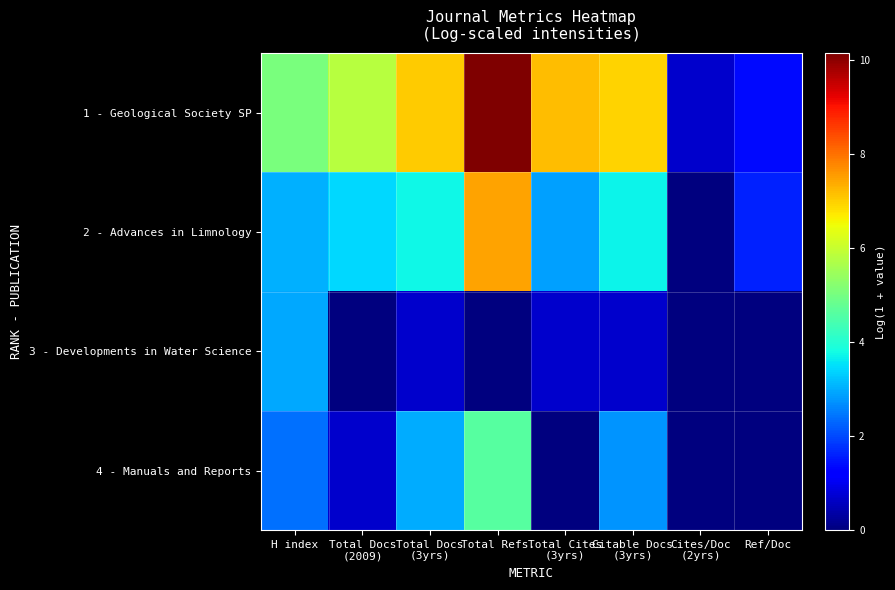

At which category is the sum across all series the highest?

Total Refs.